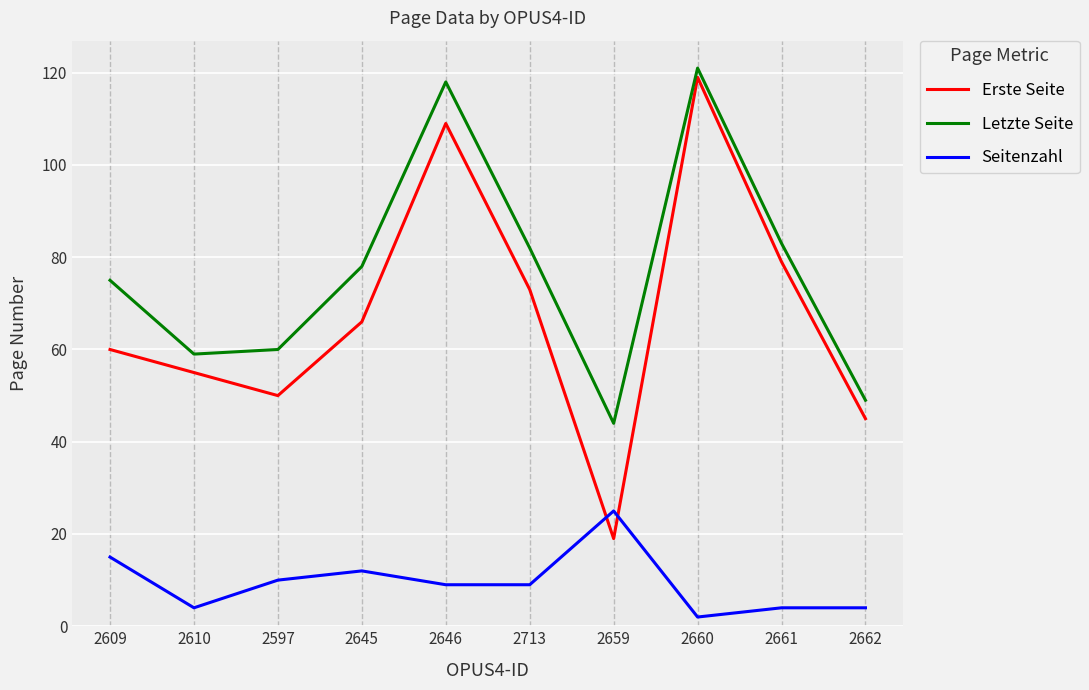

Rank the series at 2646 from lowest to highest value.

Seitenzahl, Erste Seite, Letzte Seite